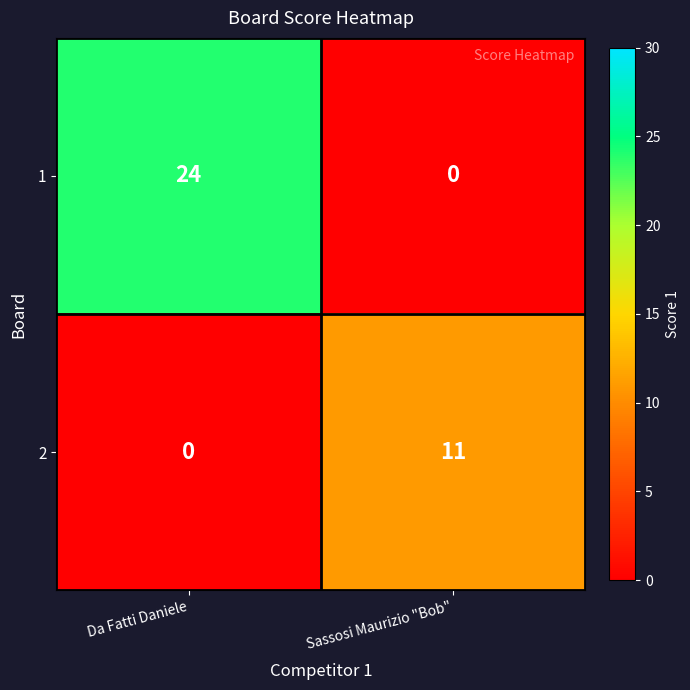

Between Da Fatti Daniele and Sassosi Maurizio "Bob", which series saw the biggest shift?

1